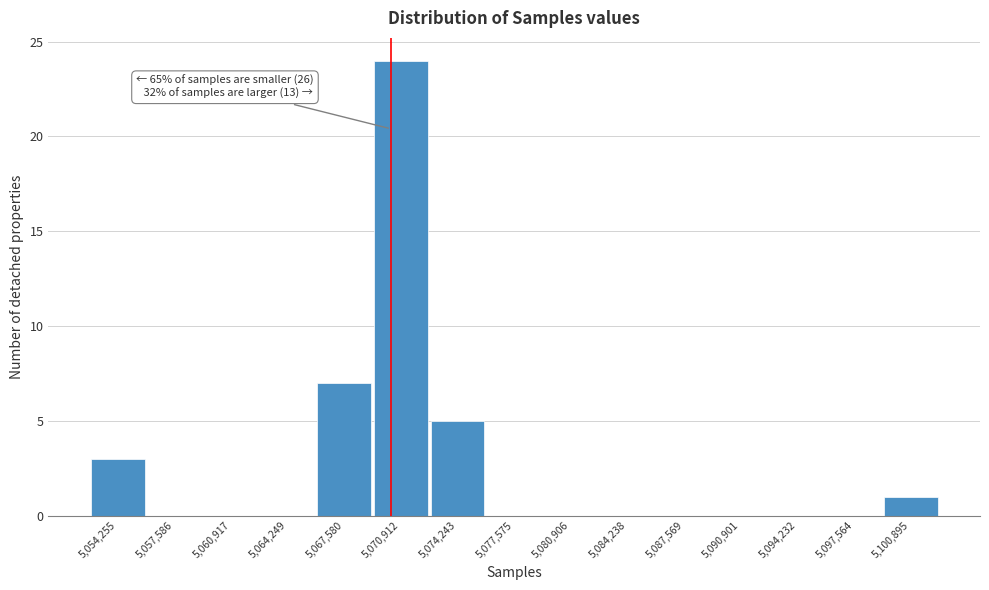

Reading left to right, extract all data points from this chart.

5,054,255=3	5,057,586=0	5,060,917=0	5,064,249=0	5,067,580=7	5,070,912=24	5,074,243=5	5,077,575=0	5,080,906=0	5,084,238=0	5,087,569=0	5,090,901=0	5,094,232=0	5,097,564=0	5,100,895=1